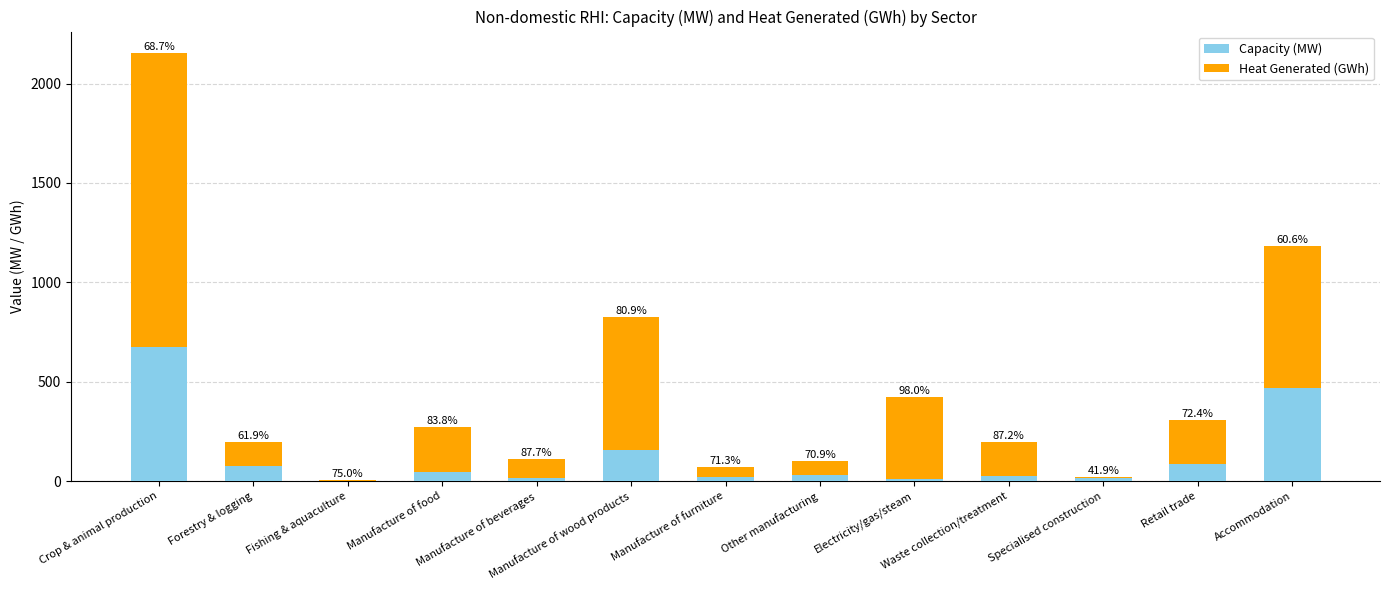

Are the bars grouped side by side (vs. stacked)?

No